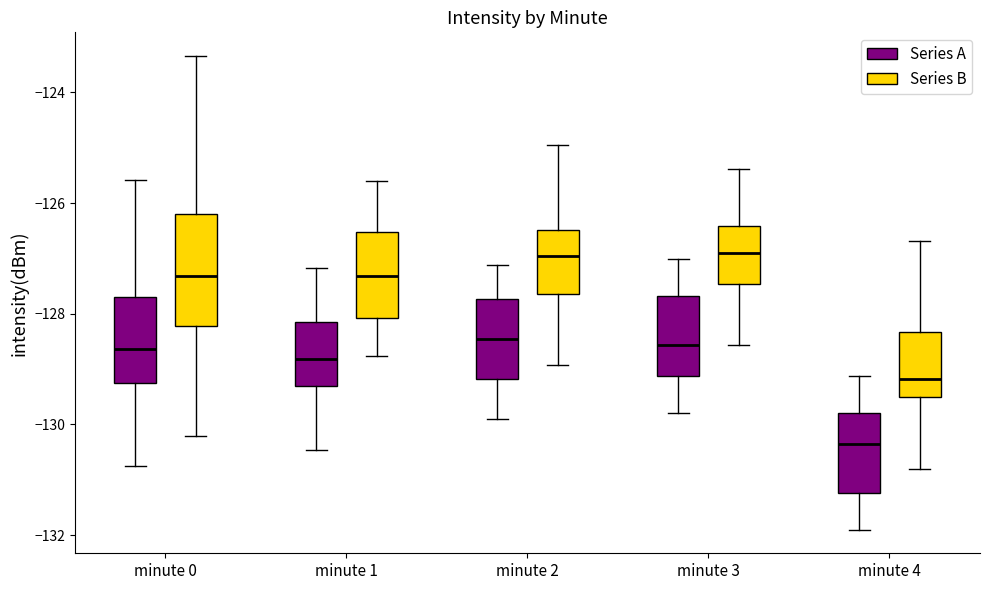

Reading left to right, transcribe this box plot: for each box, give where its median line is, the range the box spans, and where its two whiskers end, as read against the y-axis. The values are not printed on the chart, so give them approximately, as read against the axis.

minute 0 (Series A): median -128.6, box -129.2 to -127.8, whiskers -130.8 to -125.6
minute 0 (Series B): median -127.4, box -128.2 to -126.2, whiskers -130.2 to -123.4
minute 1 (Series A): median -128.8, box -129.4 to -128.2, whiskers -130.4 to -127.2
minute 1 (Series B): median -127.4, box -128.0 to -126.6, whiskers -128.8 to -125.6
minute 2 (Series A): median -128.4, box -129.2 to -127.8, whiskers -130.0 to -127.2
minute 2 (Series B): median -127.0, box -127.6 to -126.4, whiskers -129.0 to -125.0
minute 3 (Series A): median -128.6, box -129.2 to -127.6, whiskers -129.8 to -127.0
minute 3 (Series B): median -127.0, box -127.4 to -126.4, whiskers -128.6 to -125.4
minute 4 (Series A): median -130.4, box -131.2 to -129.8, whiskers -132.0 to -129.2
minute 4 (Series B): median -129.2, box -129.4 to -128.4, whiskers -130.8 to -126.6